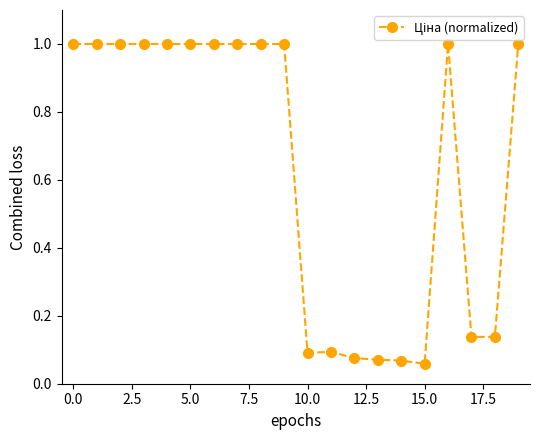

What is the value of the 17th point from the left?

1.0